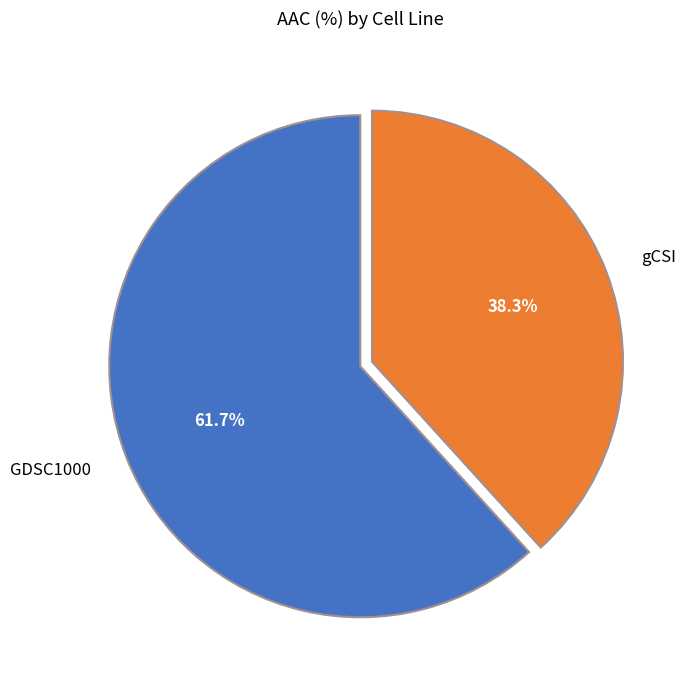

To the nearest percent, what percentage of the pie is GDSC1000?

62%